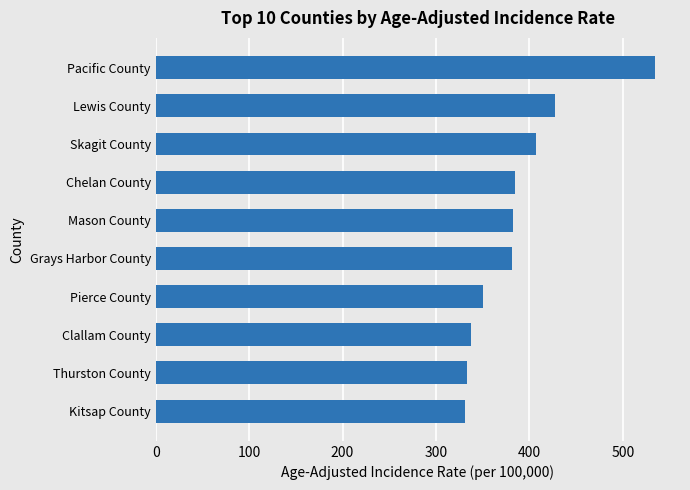

At which label is the value closest to 432?

Lewis County